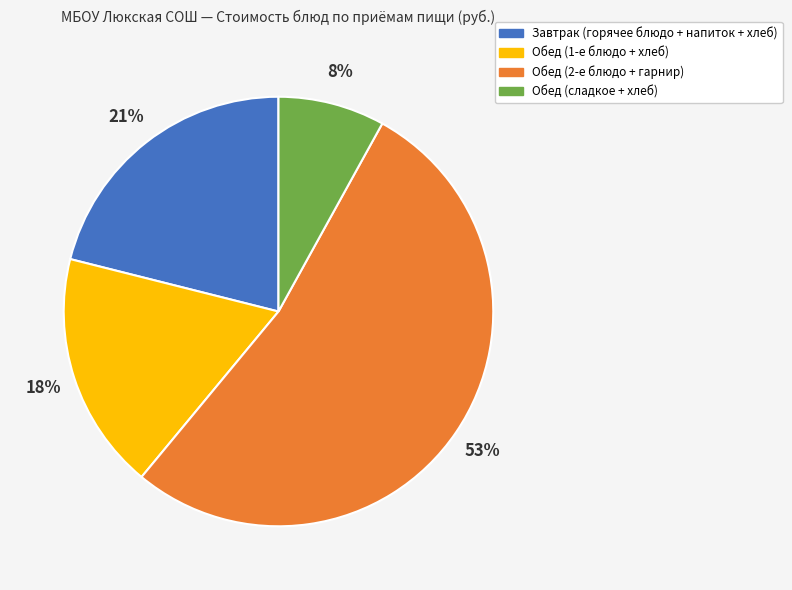

To the nearest percent, what is the average slice percentage?

25%